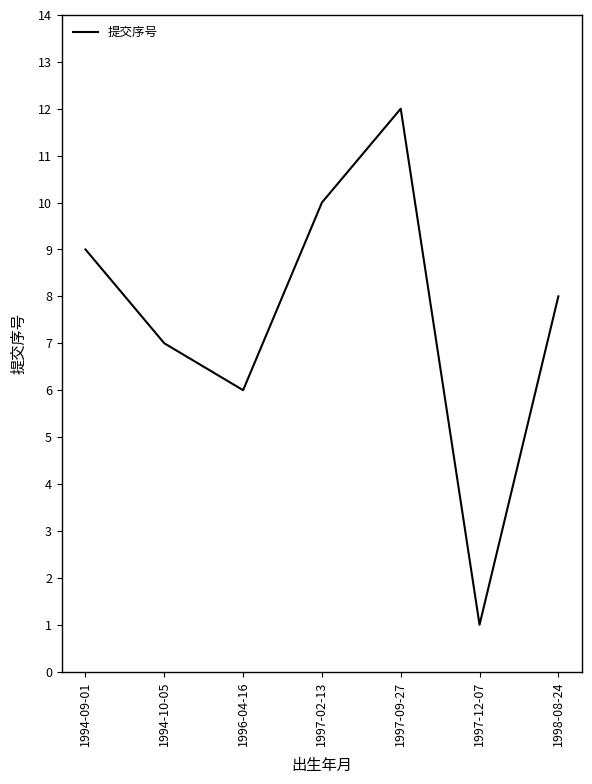

How many values are below 8?

3